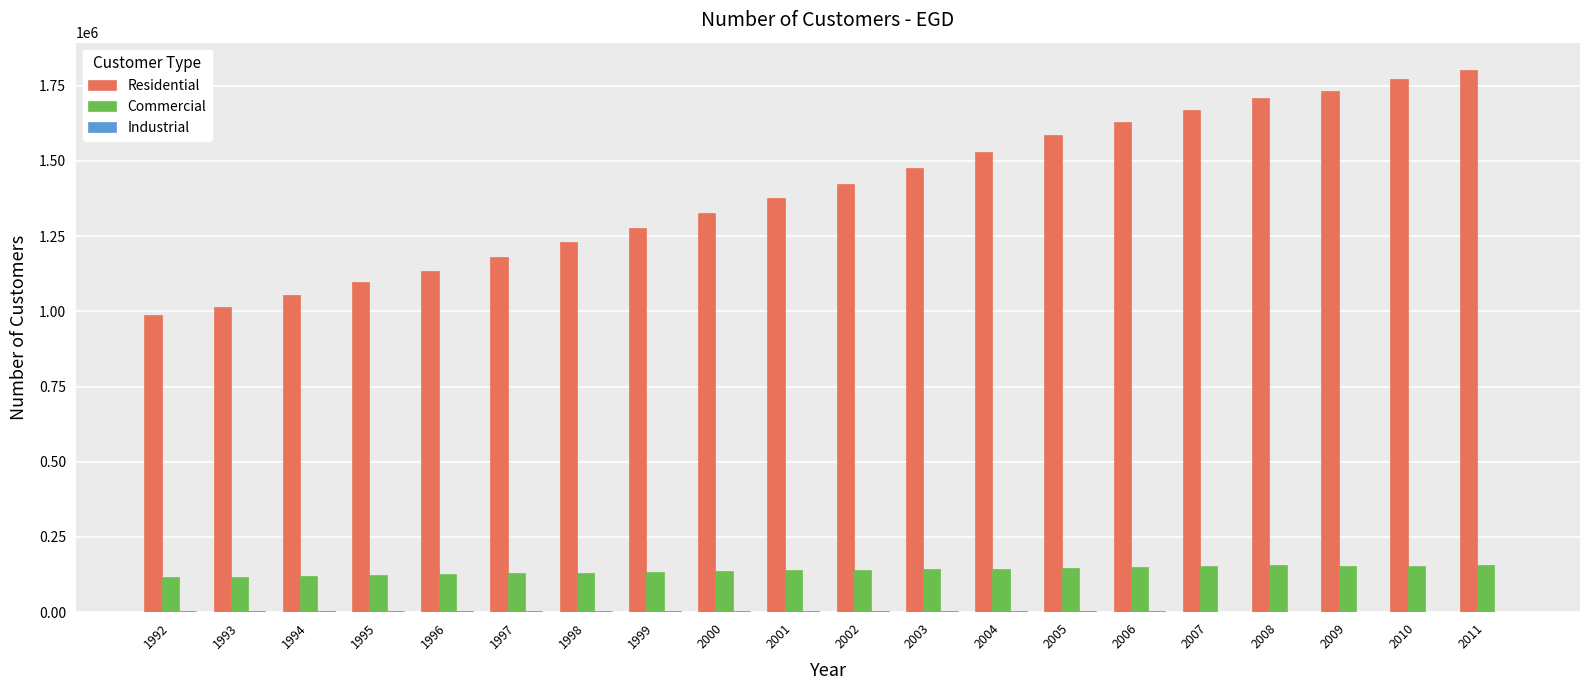

Which series has the largest total across all categories?

Residential